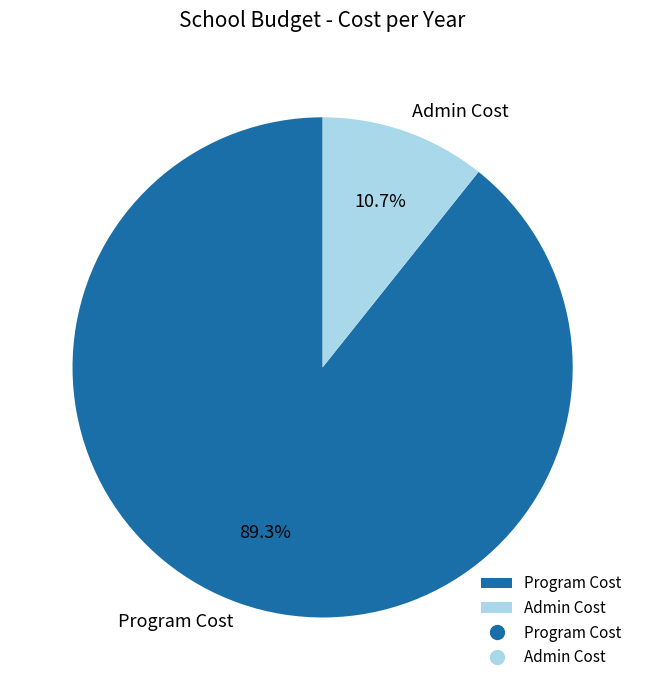

How many segments does this pie chart have?

2